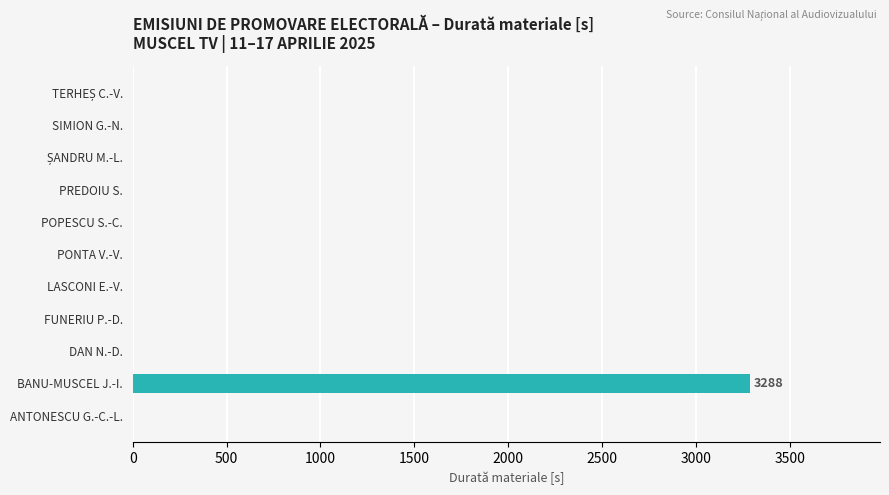

What is the sum of the values at BANU-MUSCEL J.-I. and DAN N.-D.?

3288